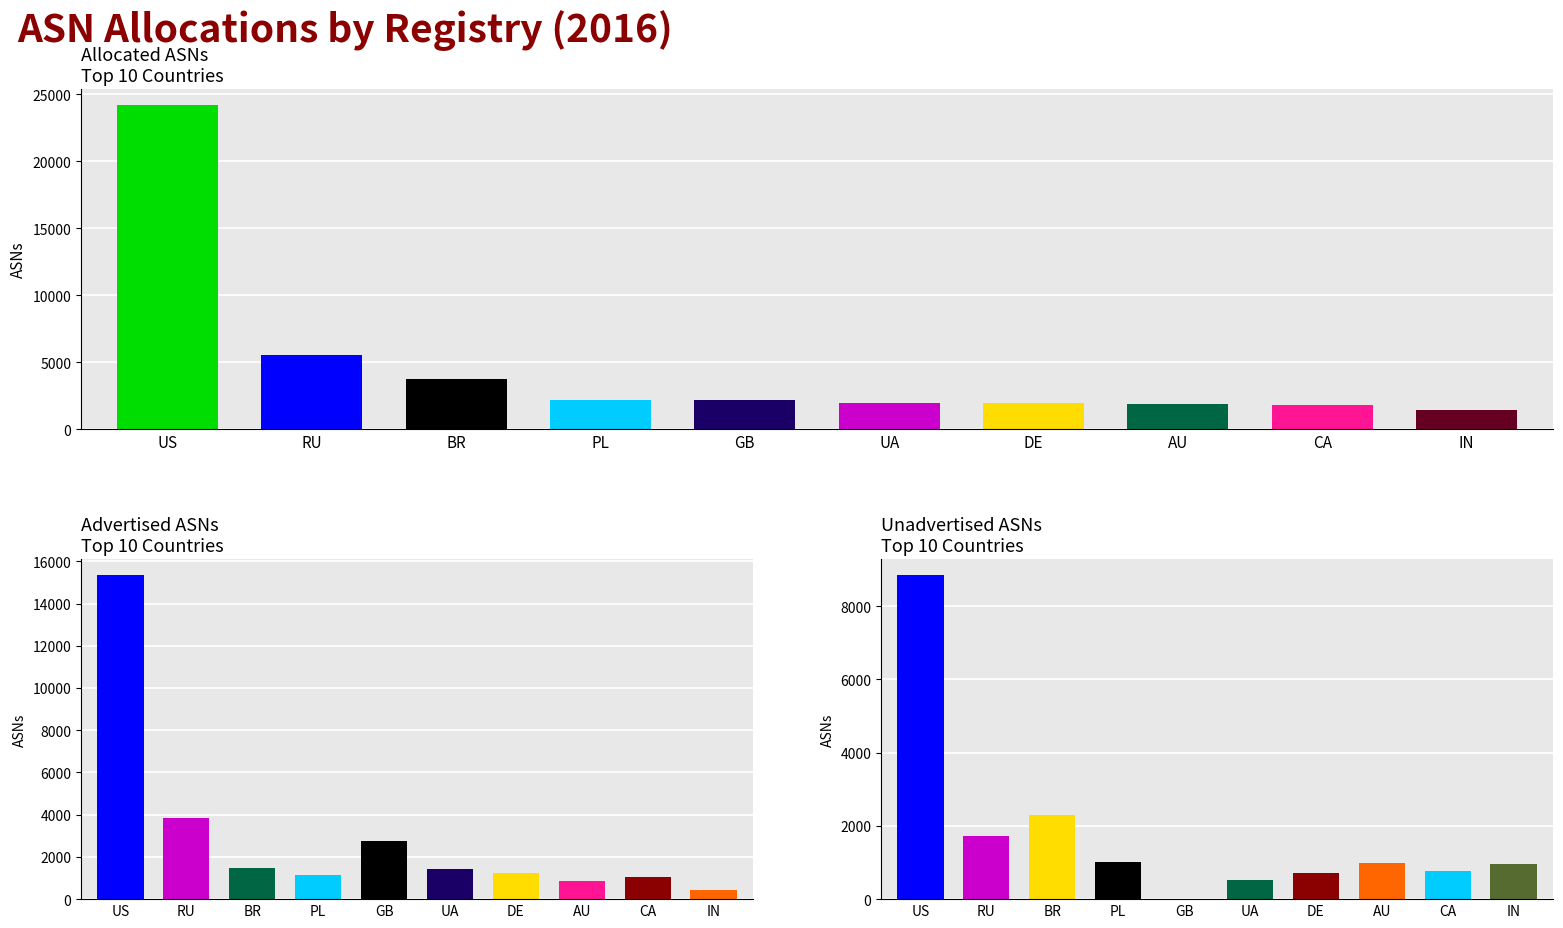

What is the minimum value for Allocated ASNs?

1402